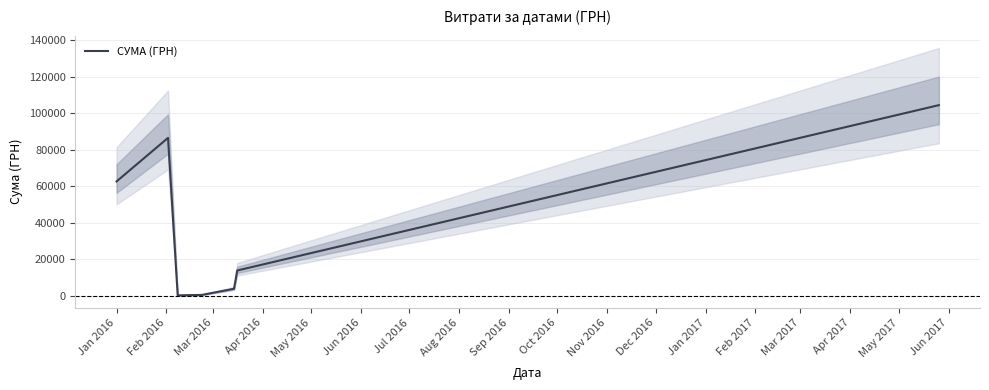

What is the maximum value shown in the chart?

104400.0